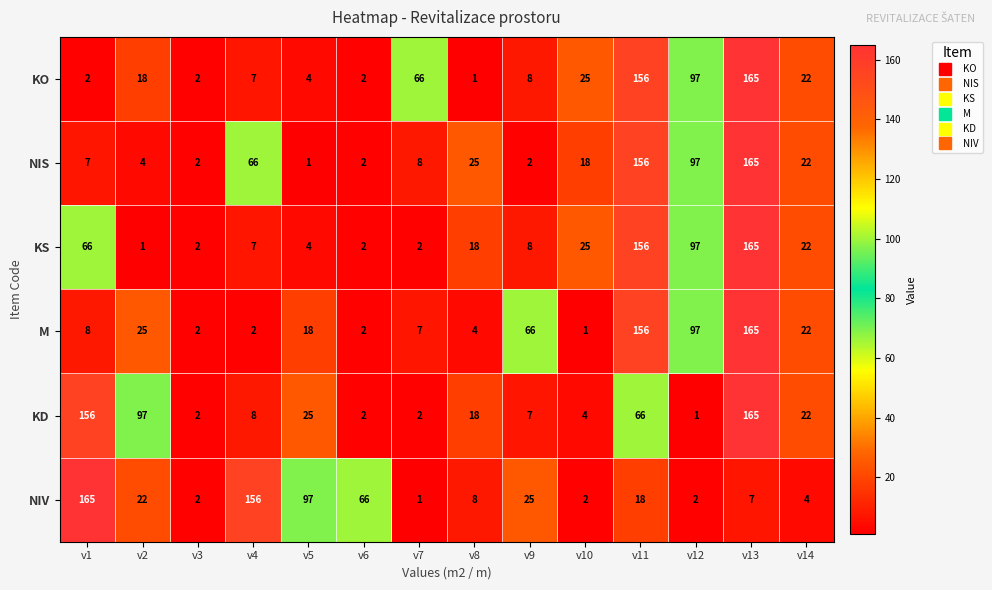

Where does the M series first go above 18?

v2